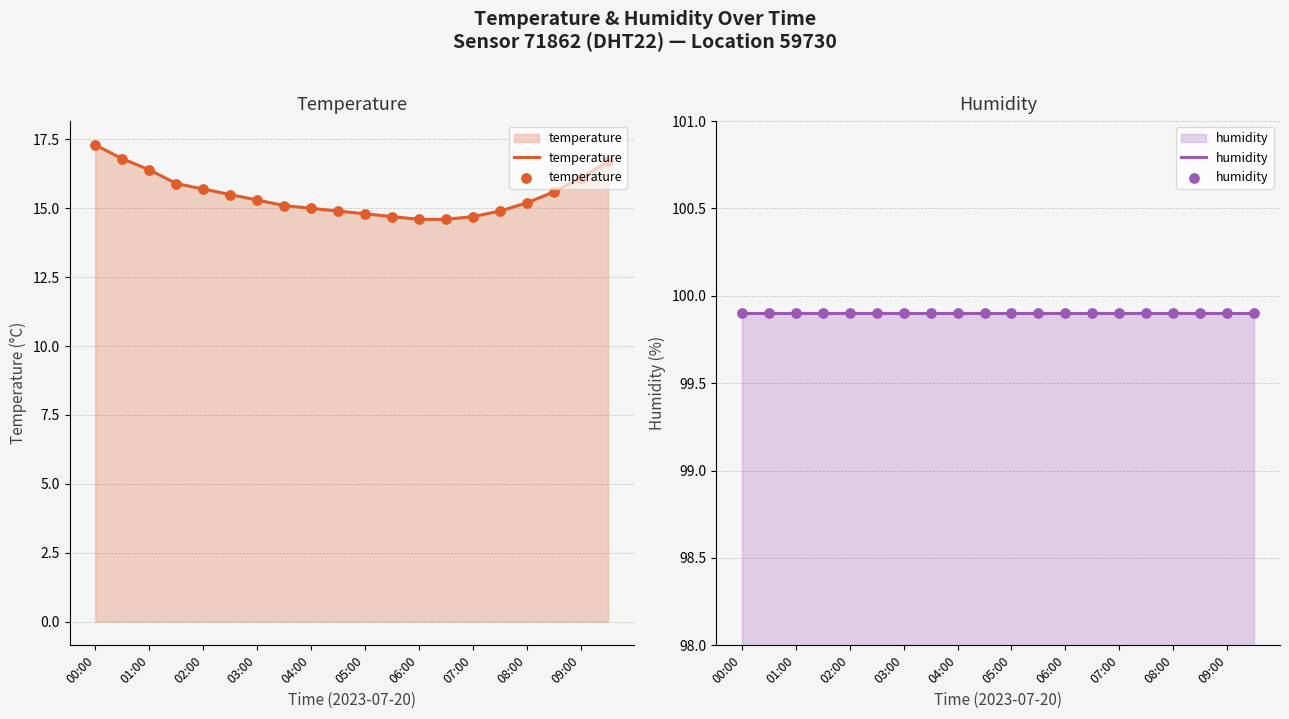

At how many categories does at least one series exceed 61?

20